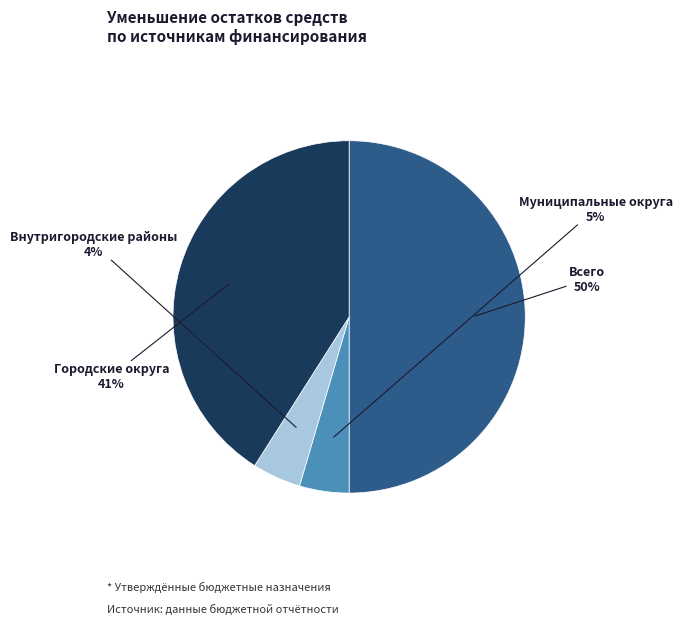

To the nearest percent, what is the difference between the largest and smallest slice percentages?

46%